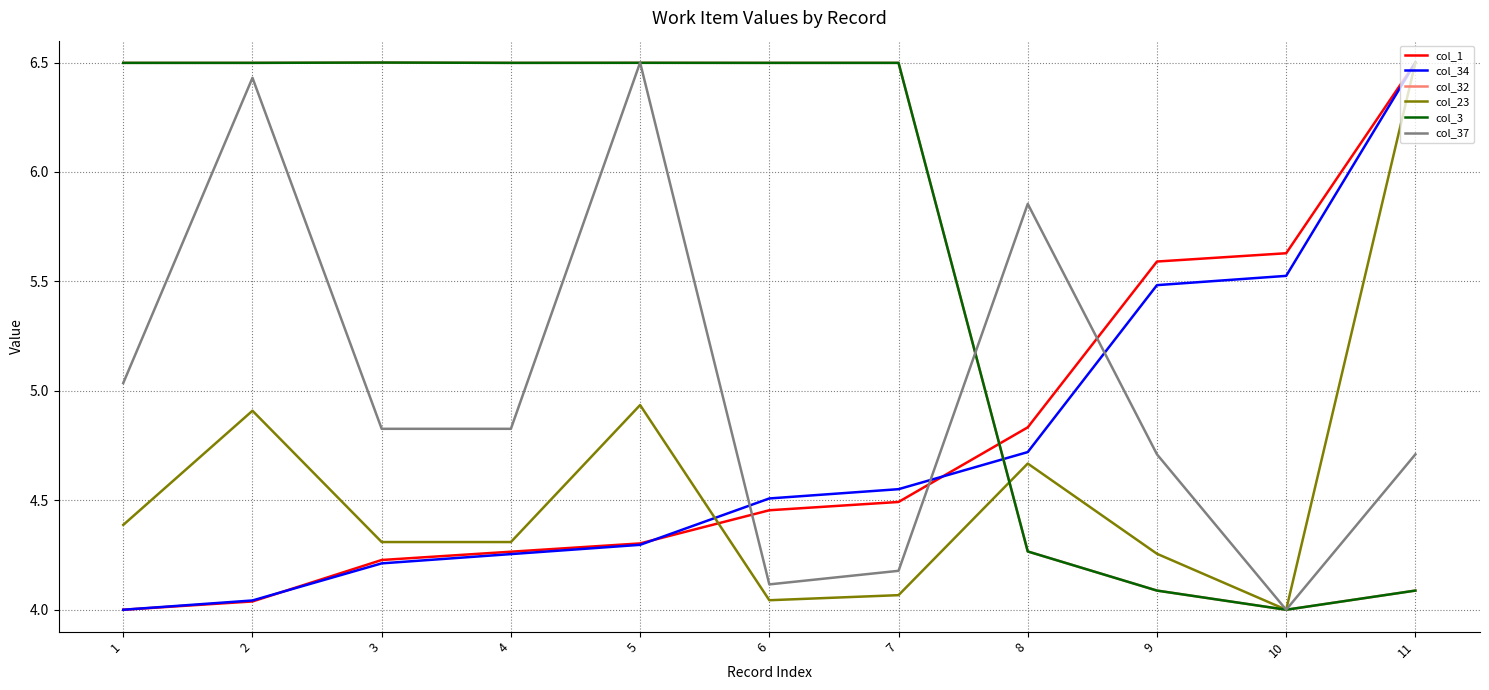

Is this an area chart (filled region under the line)?

No